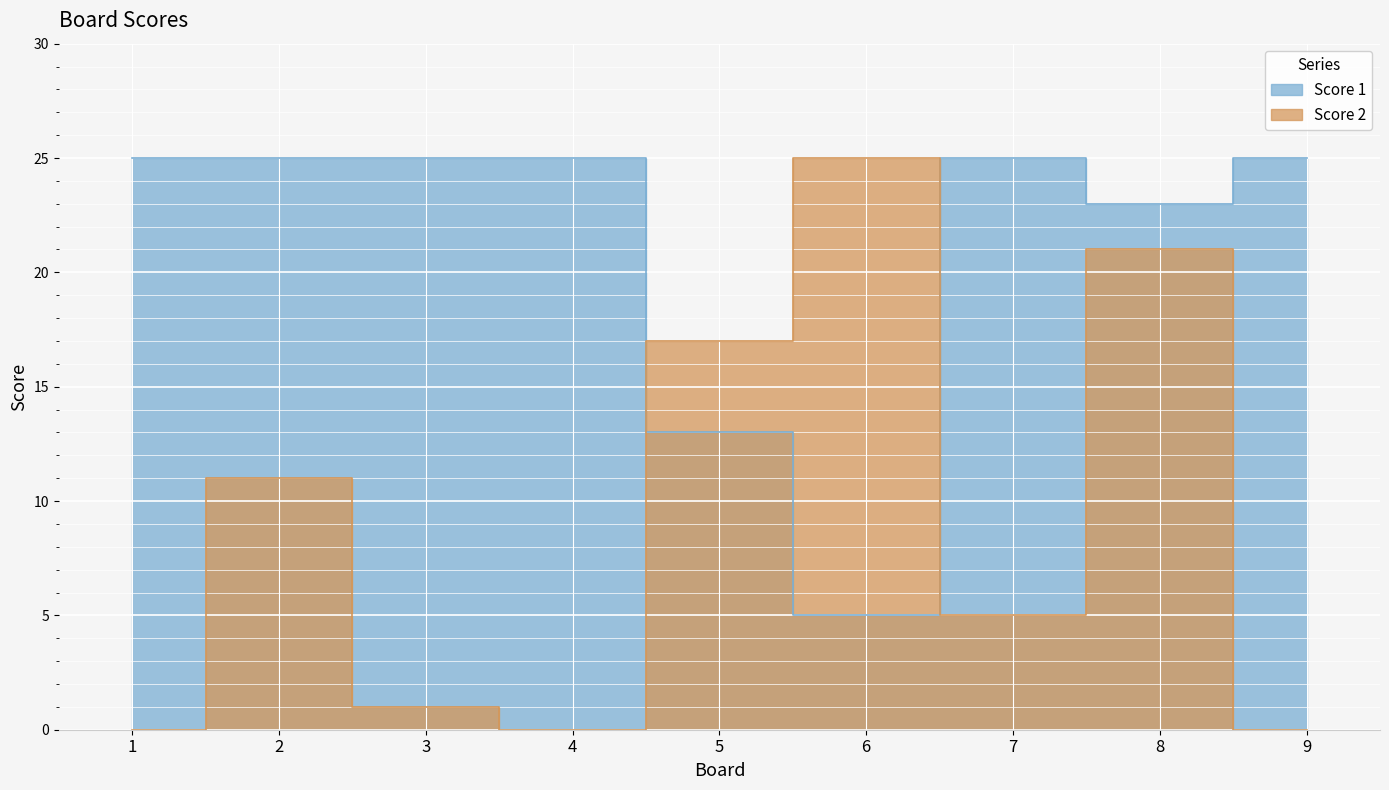

Which series changed the most between 5 and 8?

Score 1